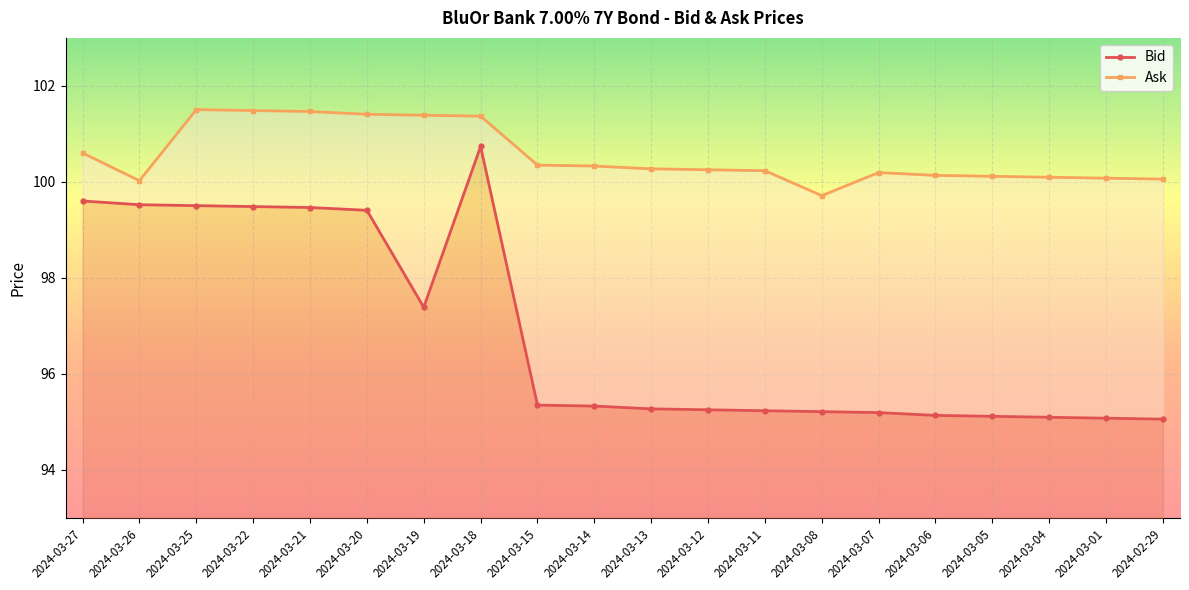

What is the greatest value displayed?

101.5